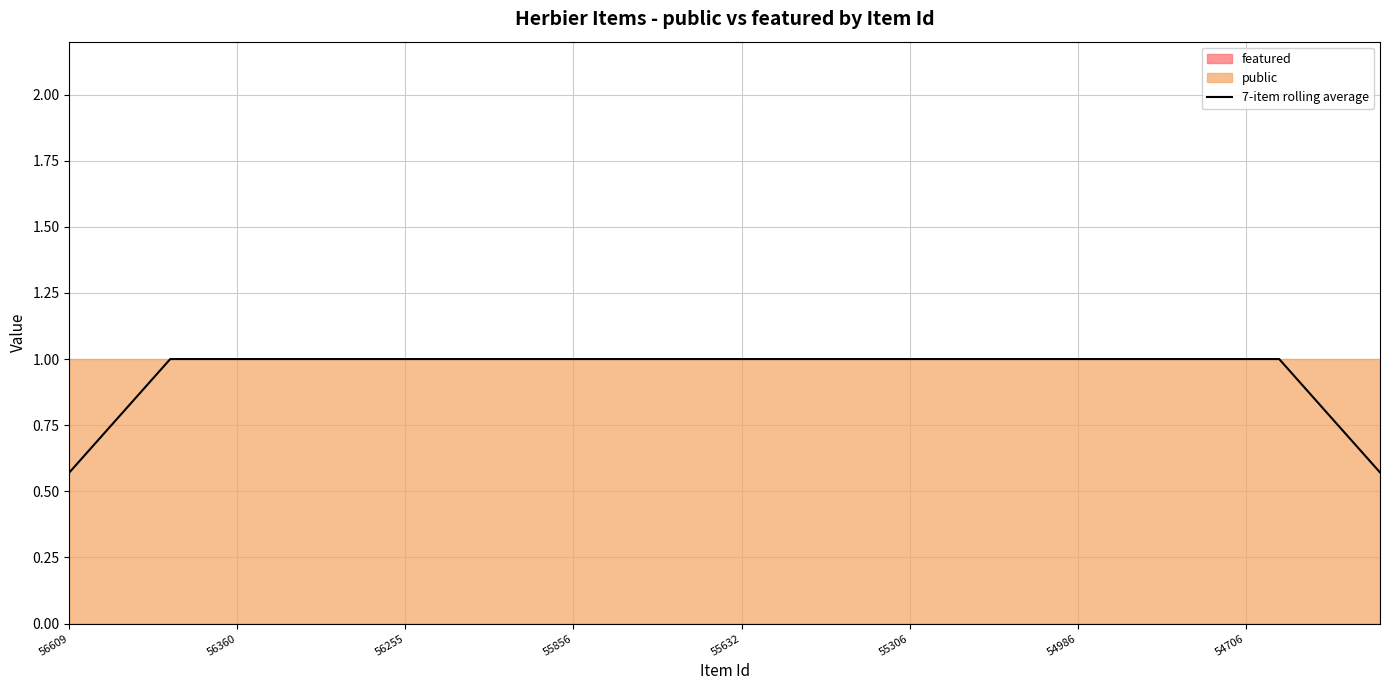

What is the greatest value displayed?

1.0